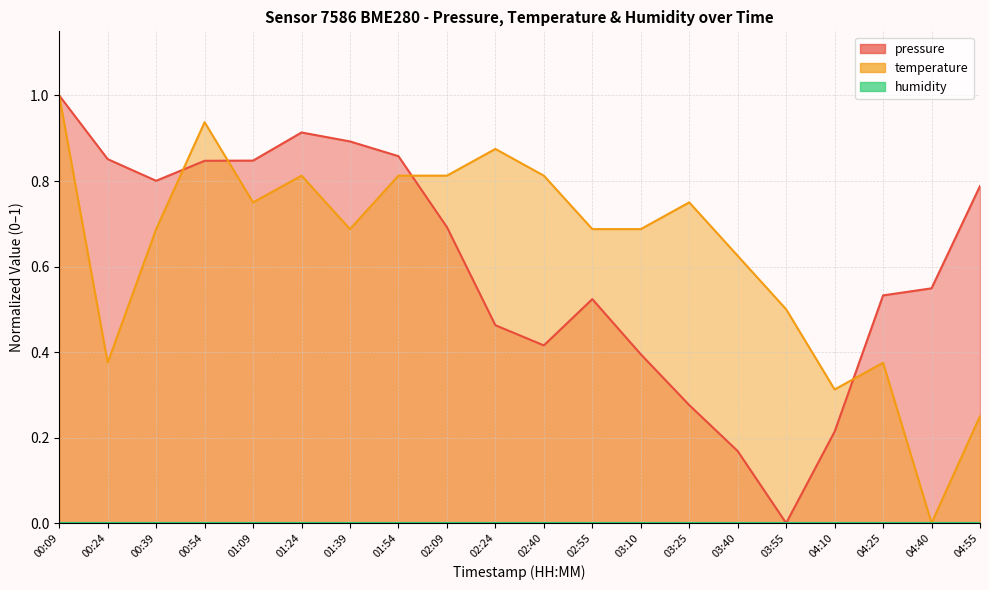

What is the label of the 8th point from the right?

03:10